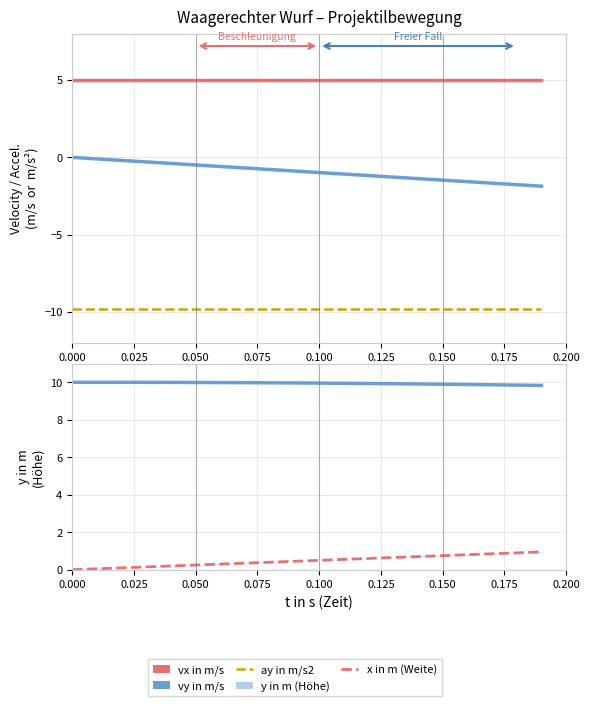

What is the label of the 14th point from the right?

0.150